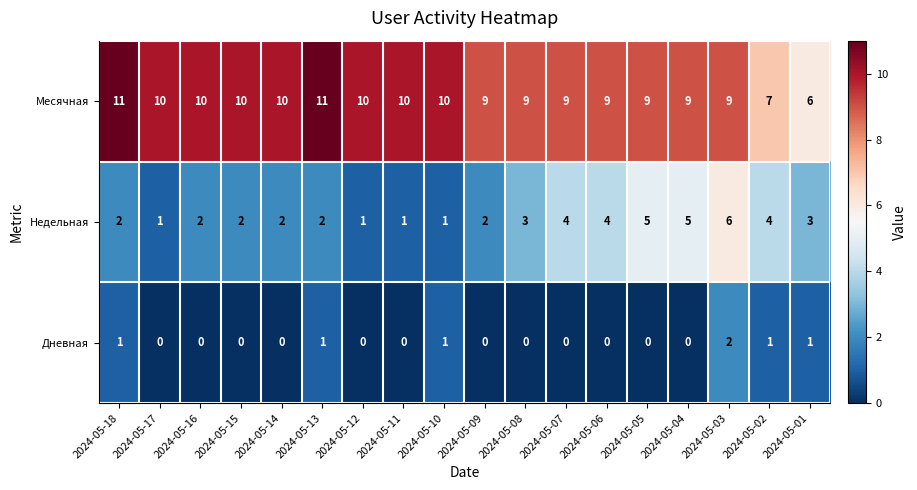

What is the sum of the Месячная values at 2024-05-16 and 2024-05-18?

21